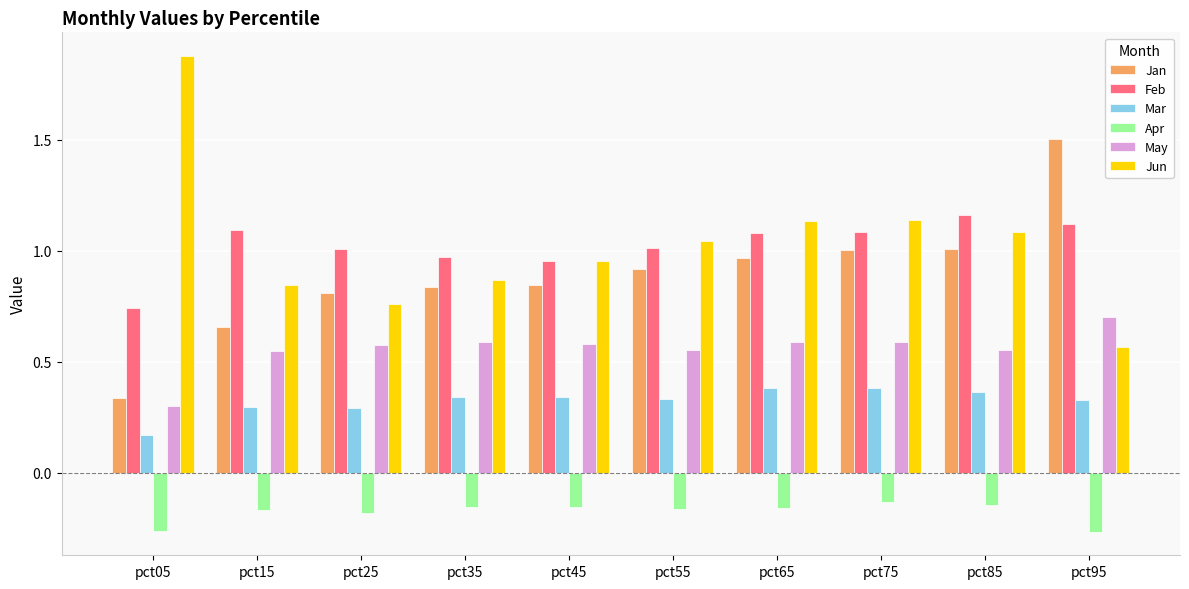

The Feb series shows 1.1 at pct95. True or false?

True